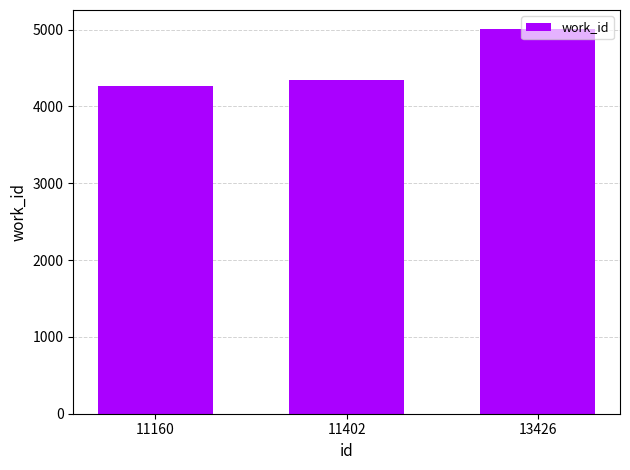

Rank the categories by value from lowest to highest.

11160, 11402, 13426